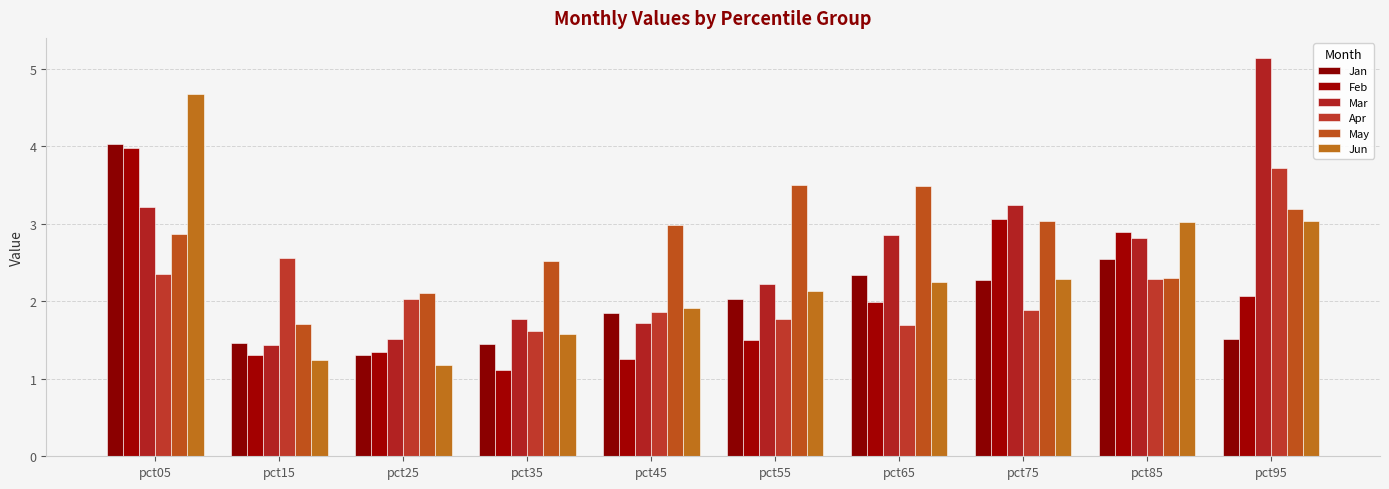

What is the total value across all series at pct25?

9.5